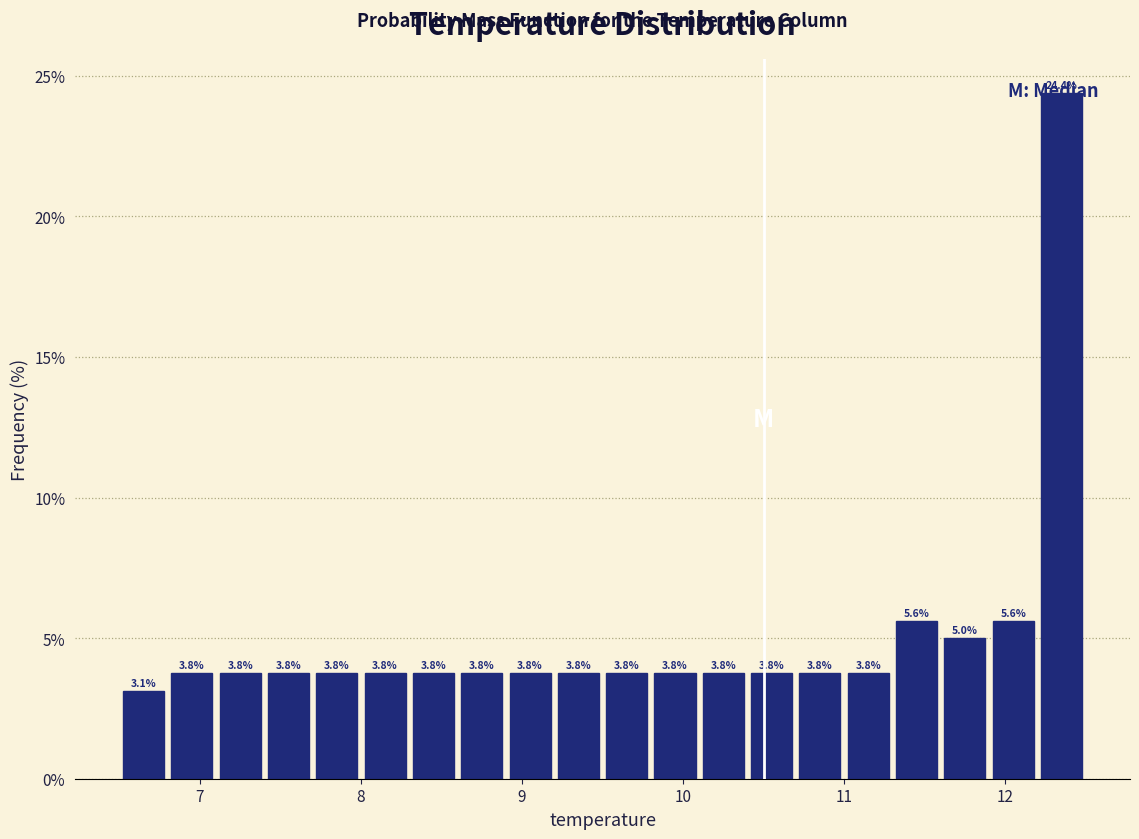

Around what value on the x-axis is the tallest bar? Give the approximate position of its centre, as read against the axis.

12.4